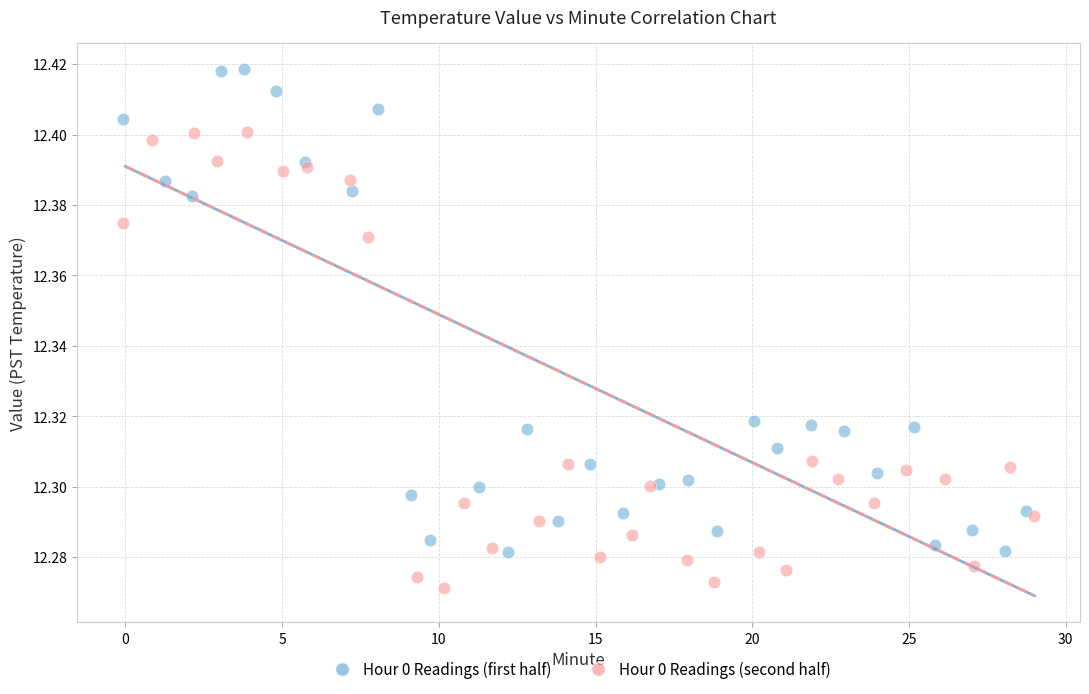

Which series contains the highest Y value?

Hour 0 Readings (first half)